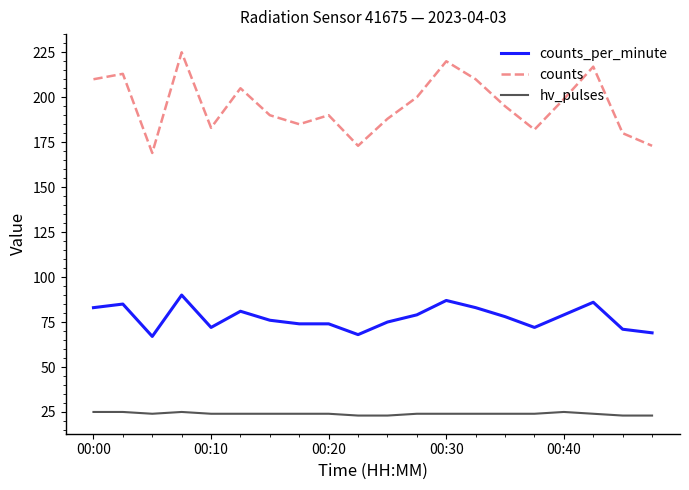

Reading left to right, list all the values displayed in this chart.

counts_per_minute: 83	85	67	90	72	81	76	74	74	68	75	79	87	83	78	72	79	86	71	69
counts: 210	213	169	225	183	205	190	185	190	173	188	200	220	210	195	182	199	217	180	173
hv_pulses: 25	25	24	25	24	24	24	24	24	23	23	24	24	24	24	24	25	24	23	23